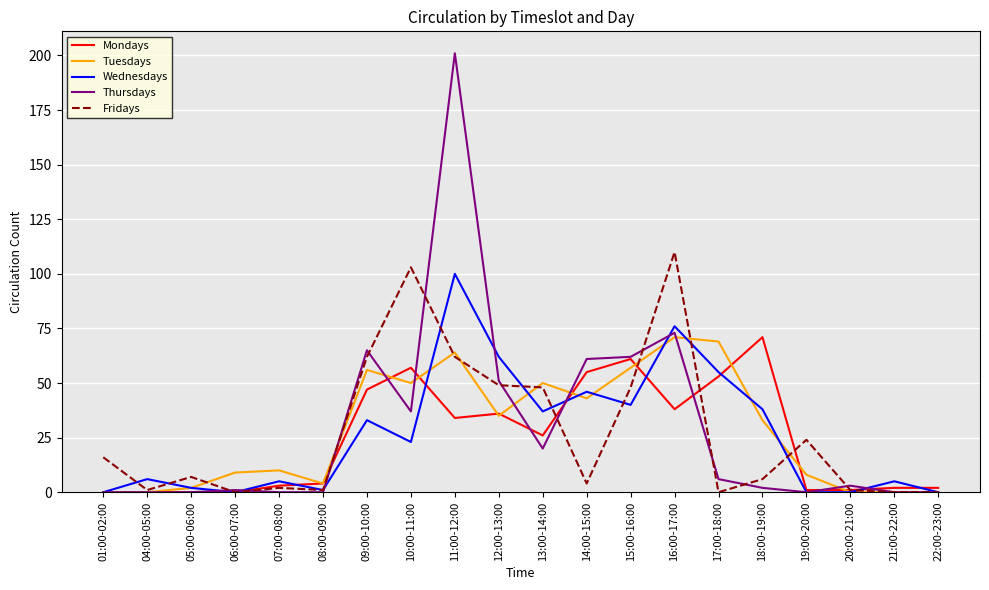

What is the maximum value for Thursdays?

201